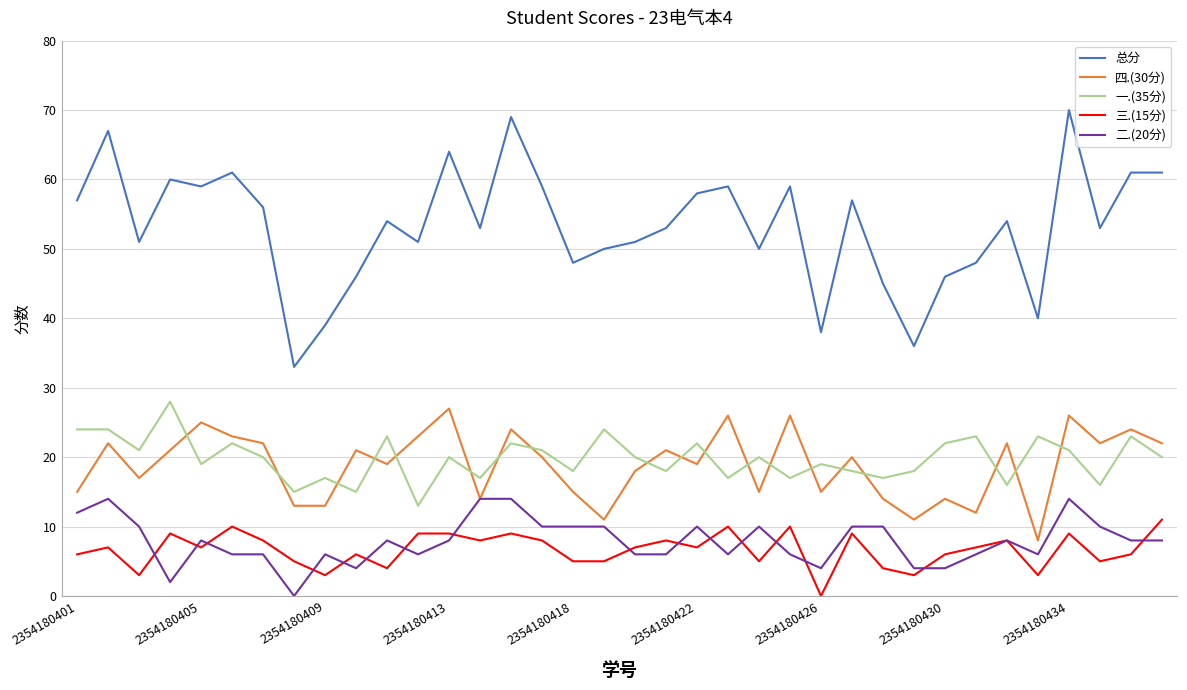

Does the chart display data point markers on the line(s)?

No